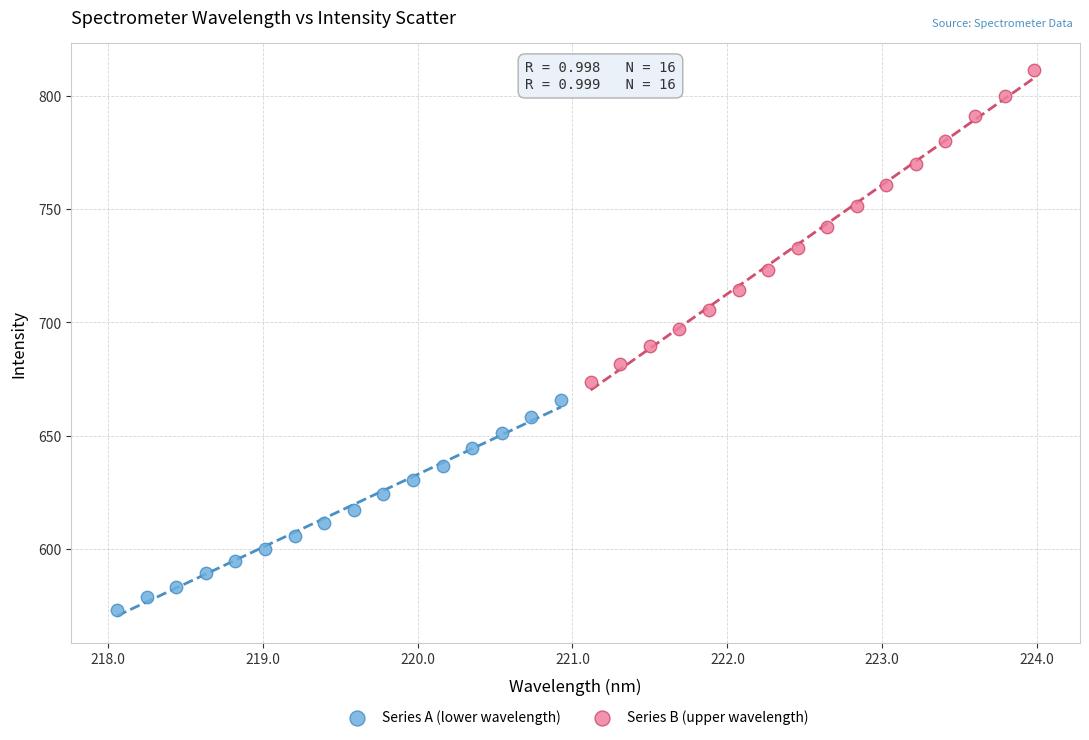

Which series reaches the maximum Y coordinate?

Series B (upper wavelength)